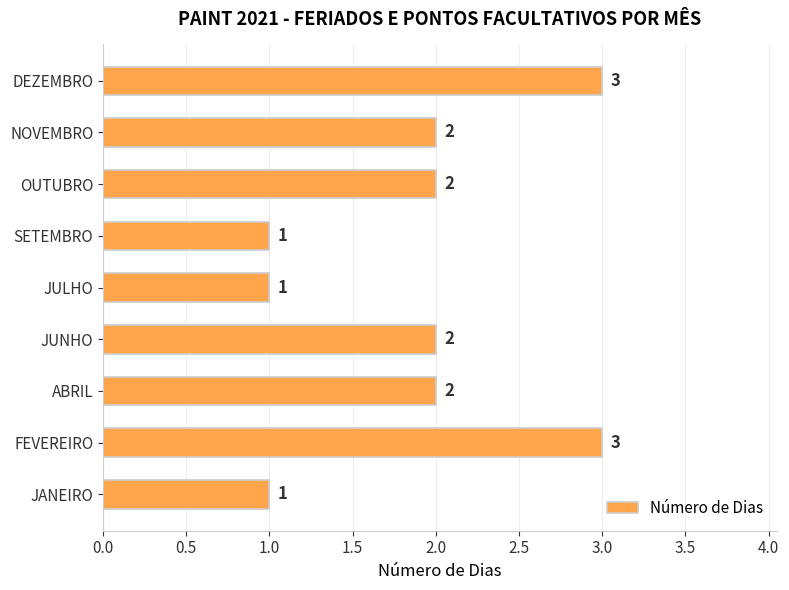

How many data points does each series have?

9